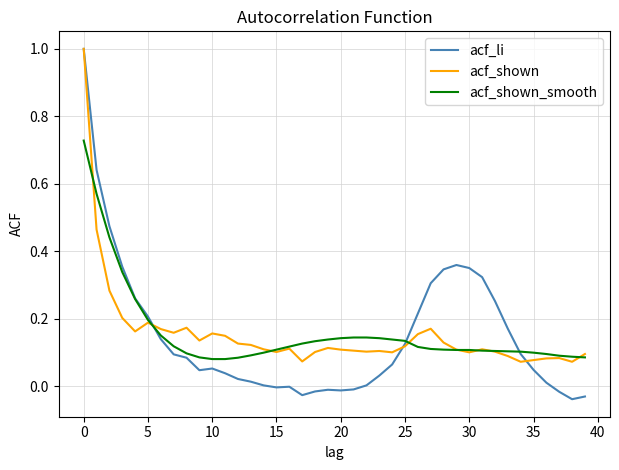

Which series has the widest spread of values?

acf_li